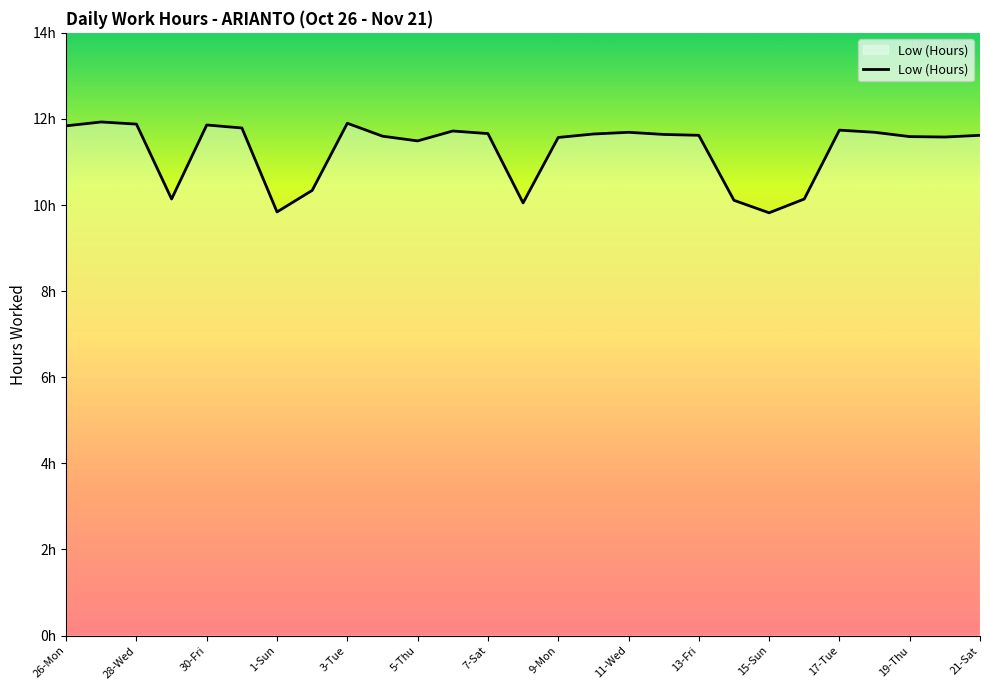

Is this an area chart (filled region under the line)?

Yes